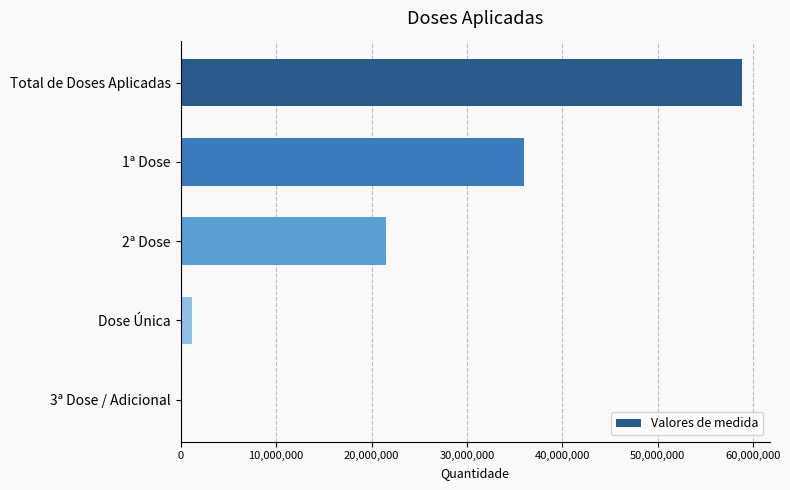

Reading top to bottom, list all the values displayed in this chart.

Total de Doses Aplicadas=58789716	1ª Dose=35973299	2ª Dose=21509365	Dose Única=1152512	3ª Dose / Adicional=154540